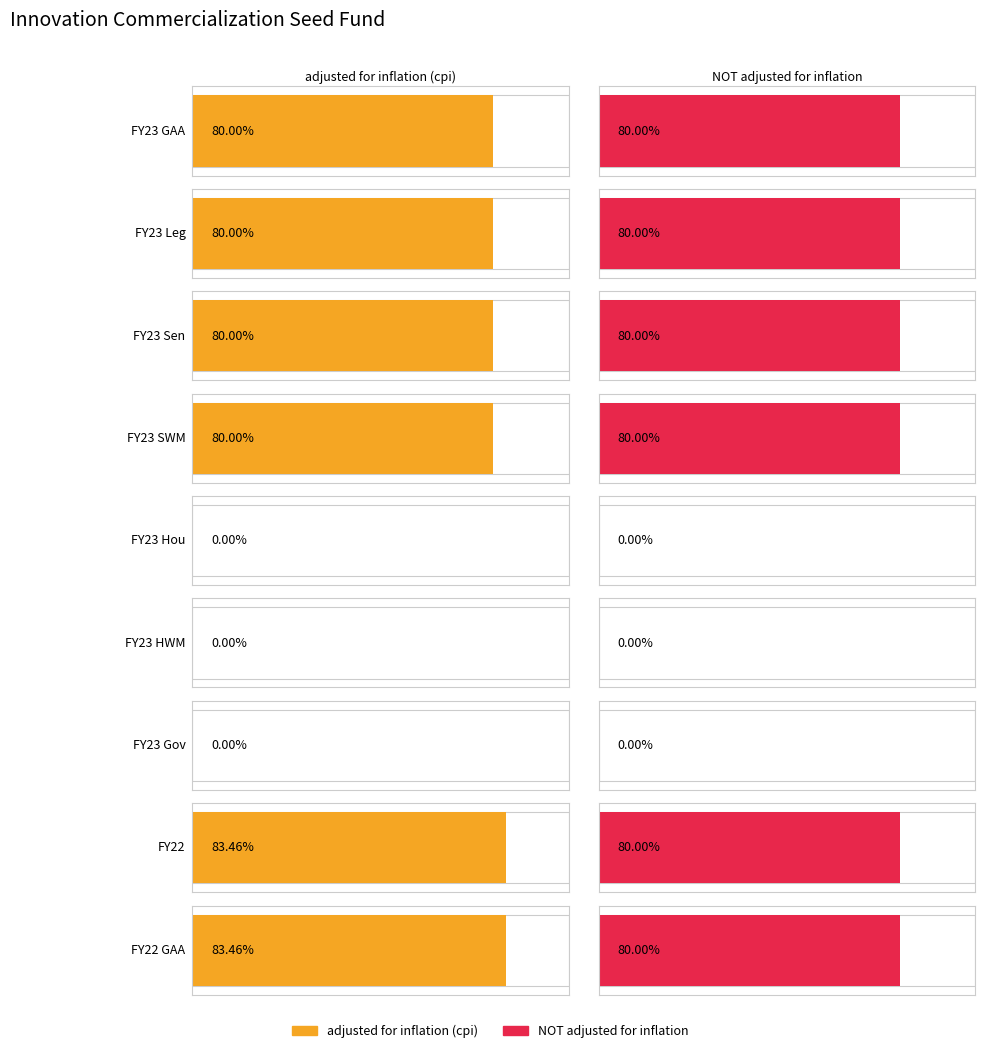

Does the chart contain any negative values?

No